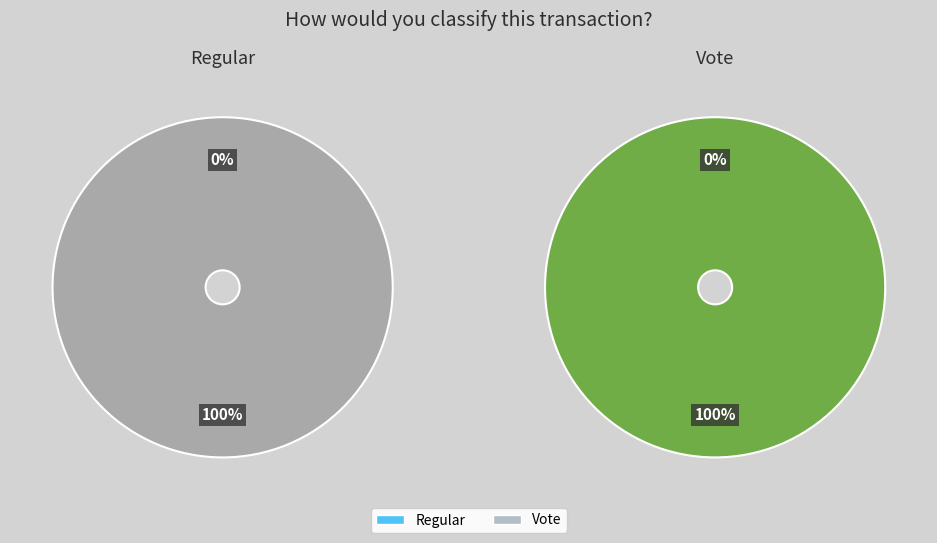

Count the number of slices in the pie.

2